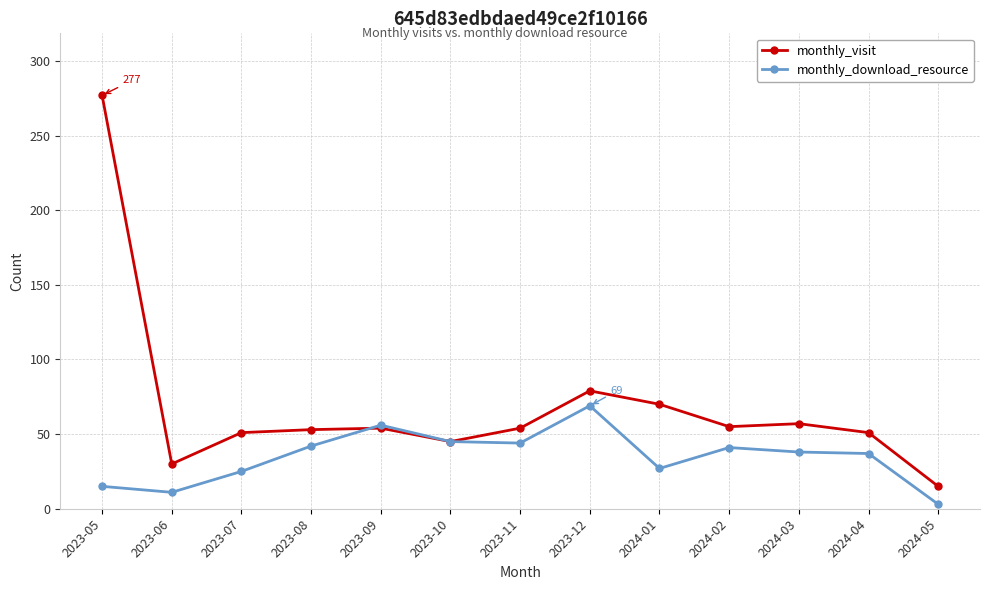

What are all the series names shown in the legend?

monthly_visit, monthly_download_resource